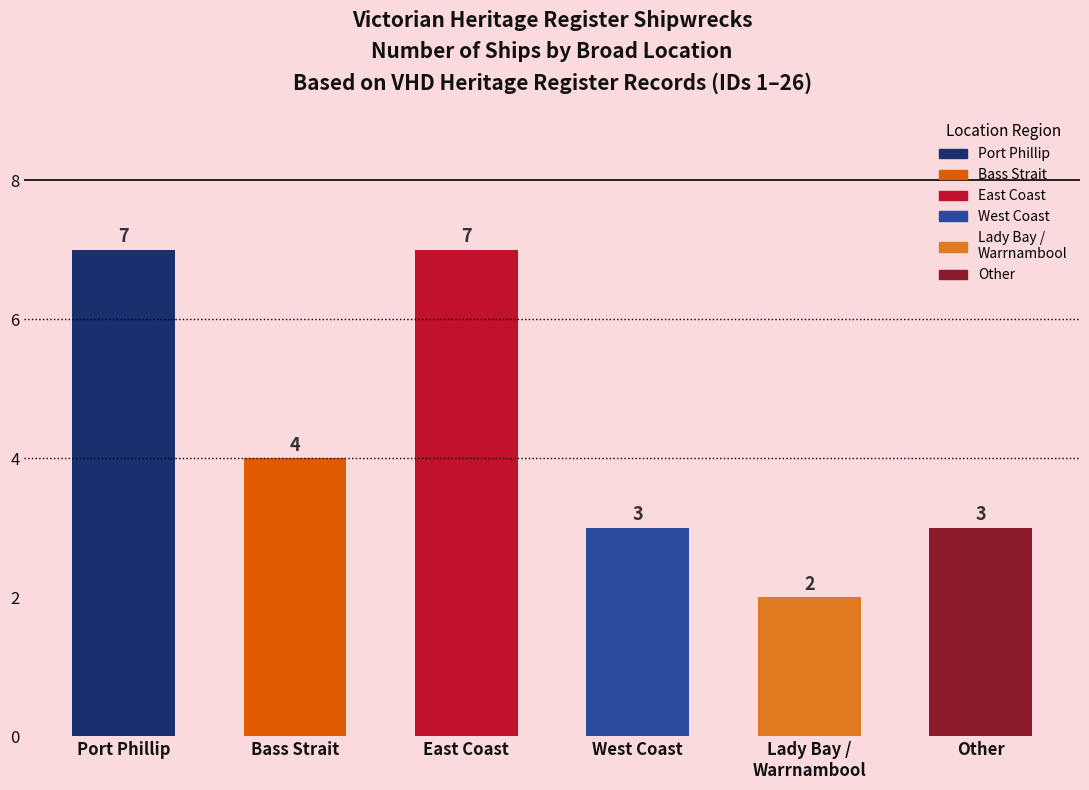

Reading left to right, extract all data points from this chart.

7	4	7	3	2	3